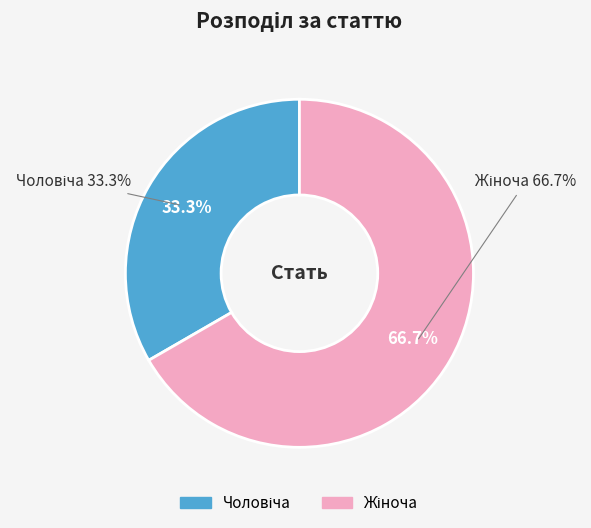

The Жіноча slice represents 77% of the pie. True or false?

False